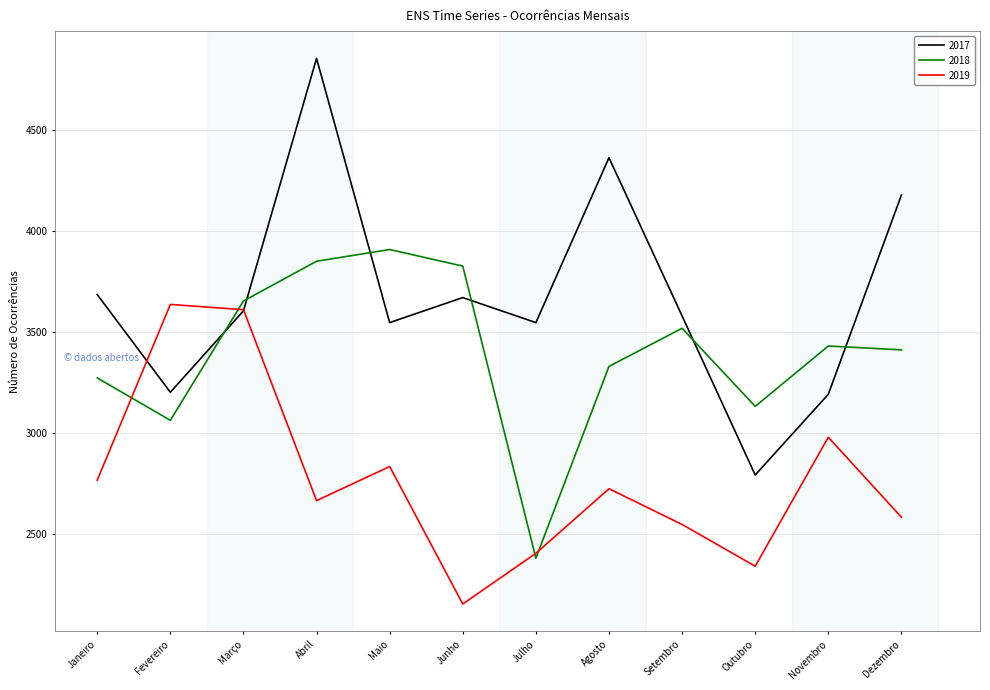

What is the difference between the 2018 values at Dezembro and Julho?

1032